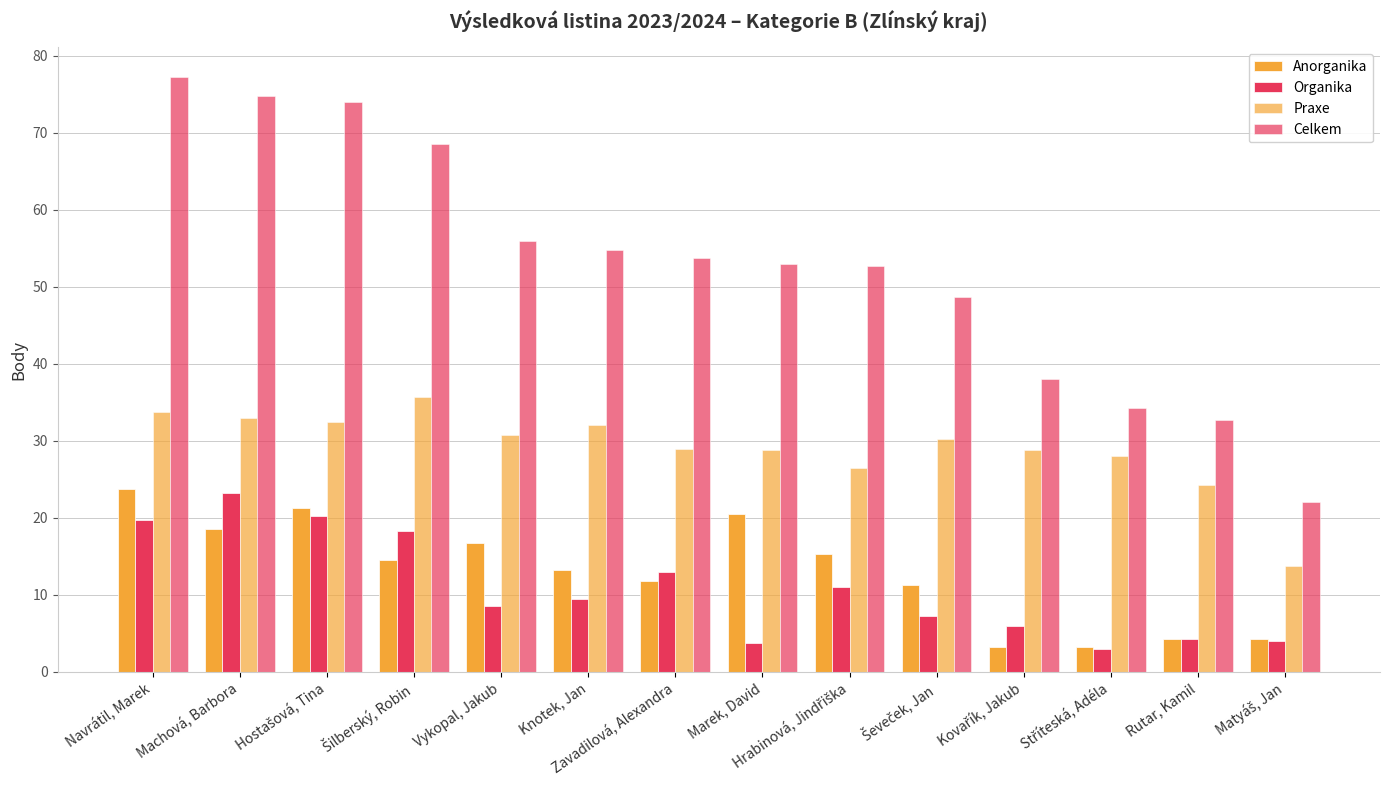

How many bars are there in each group?

4